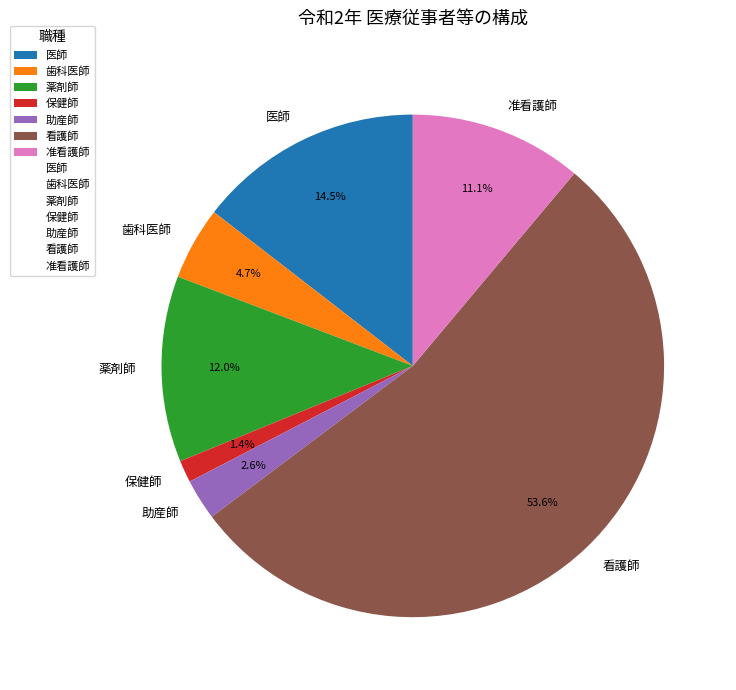

Approximately how many times larger is the value at 看護師 compared to 歯科医師?

11.4